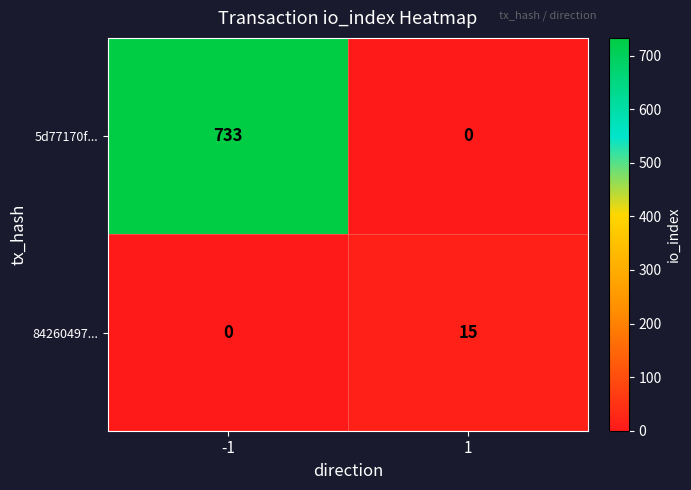

What is the spread (max minus min) of values at -1?

733